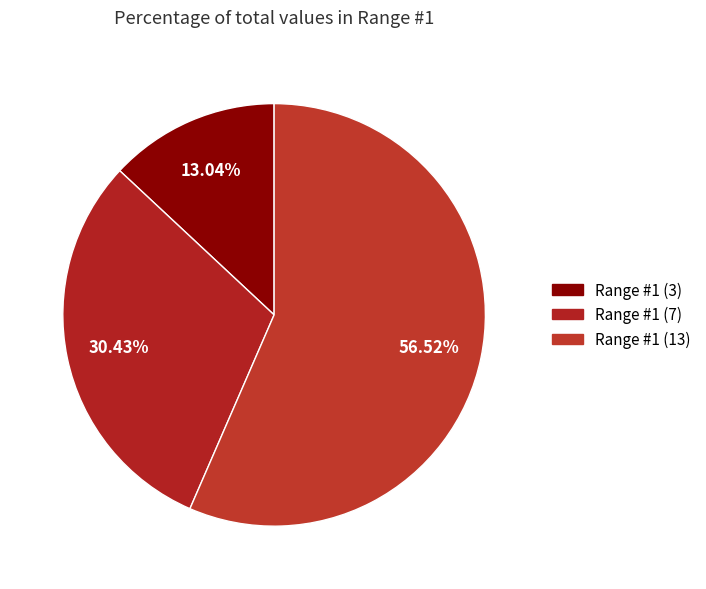

Which slice is the largest?

Range #1 (13)